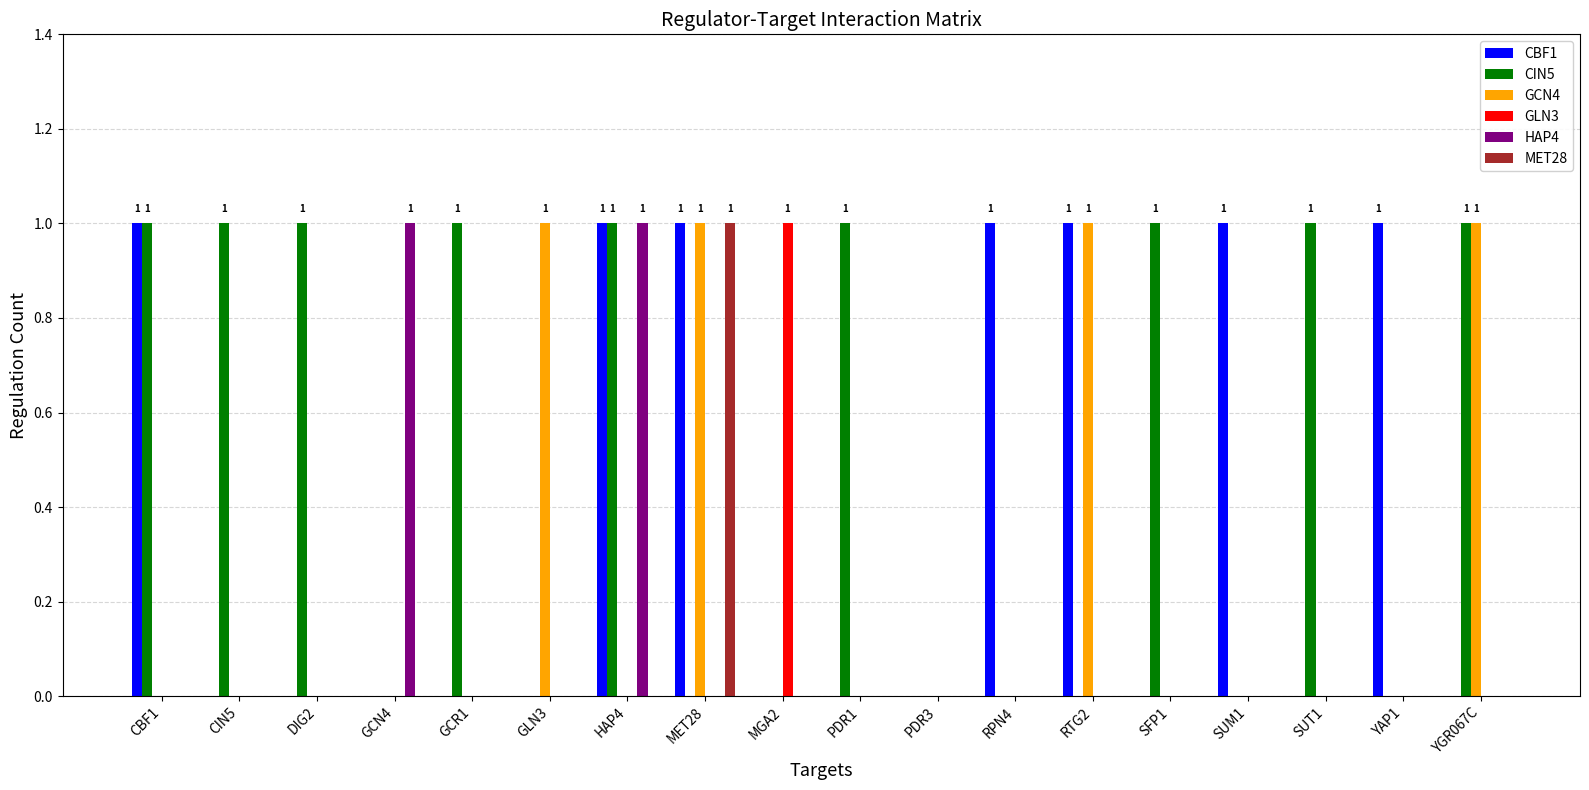

Which series changed the most between DIG2 and YGR067C?

GCN4